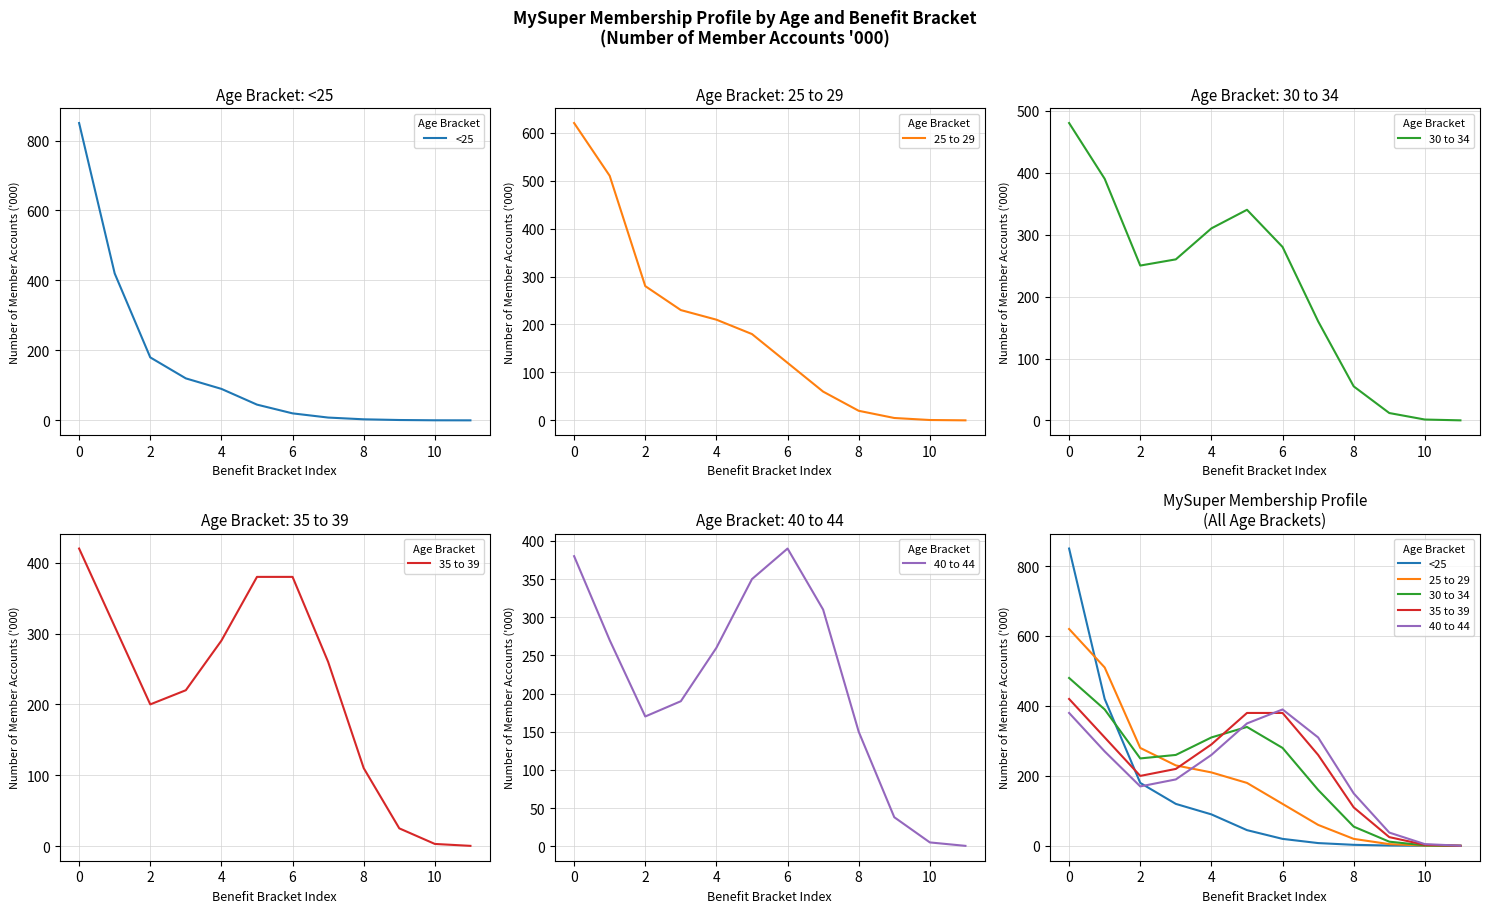

Which series has the largest range (max minus min)?

<25